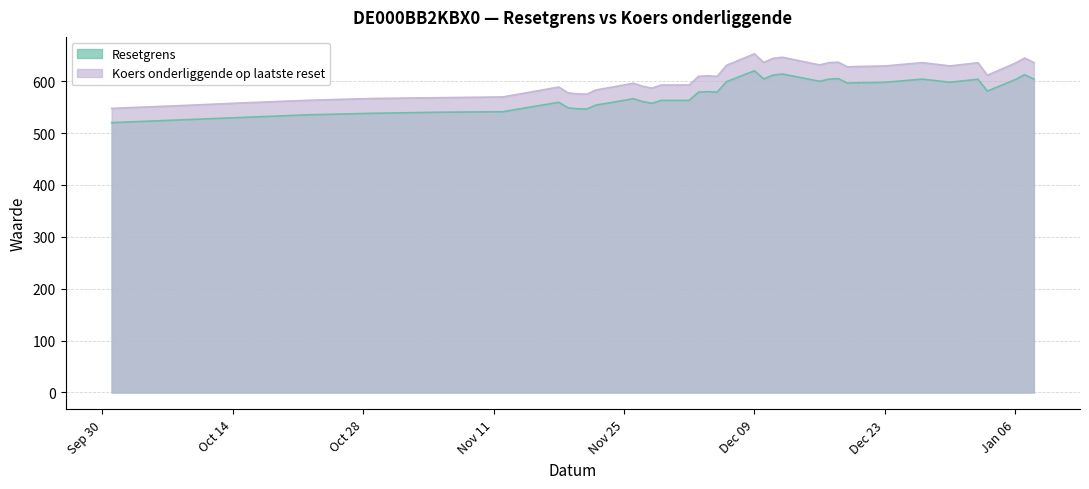

True or false: Koers onderliggende and Resetgrens cross at least once.

False